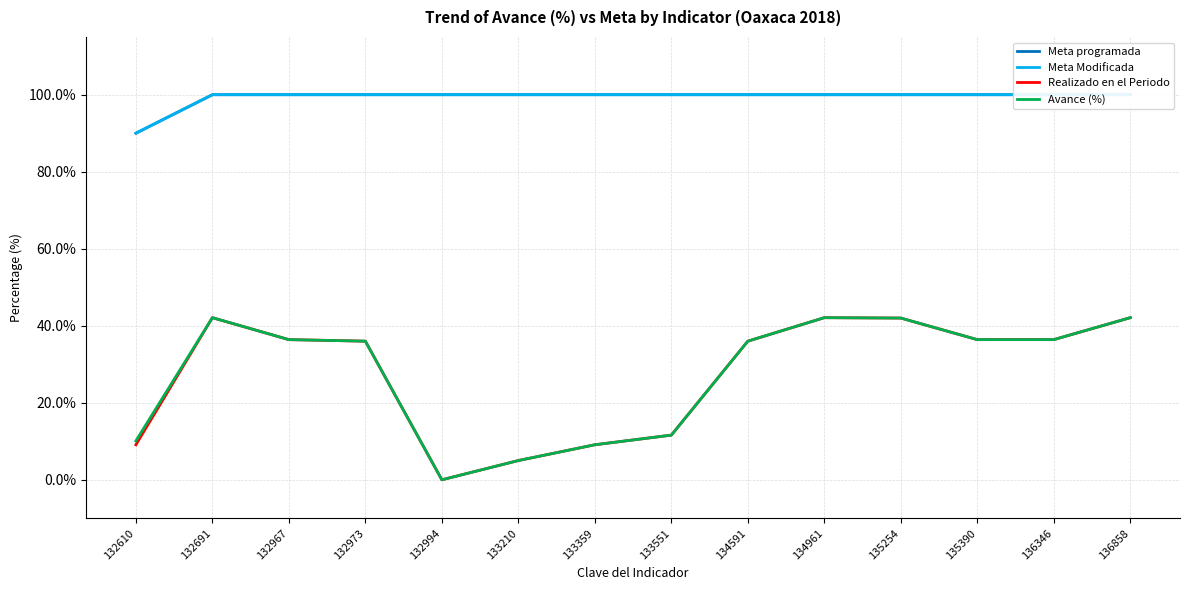

Which category has the lowest value across all series?

132994